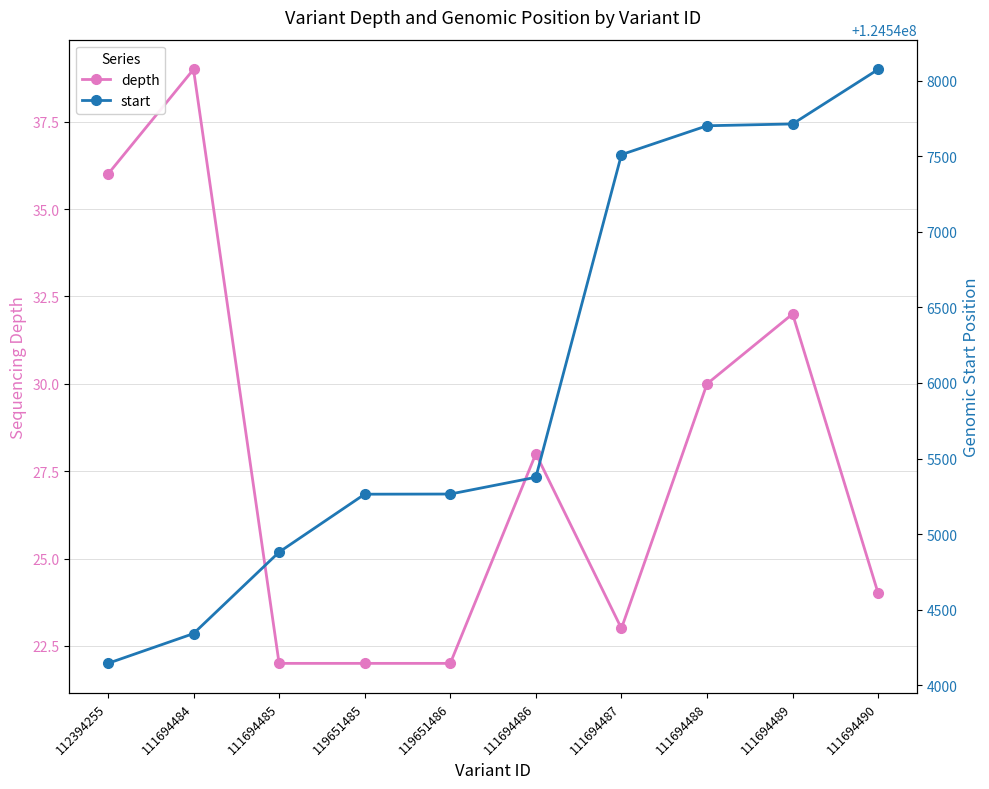

True or false: start has a value of 124545376 at 111694486.

True